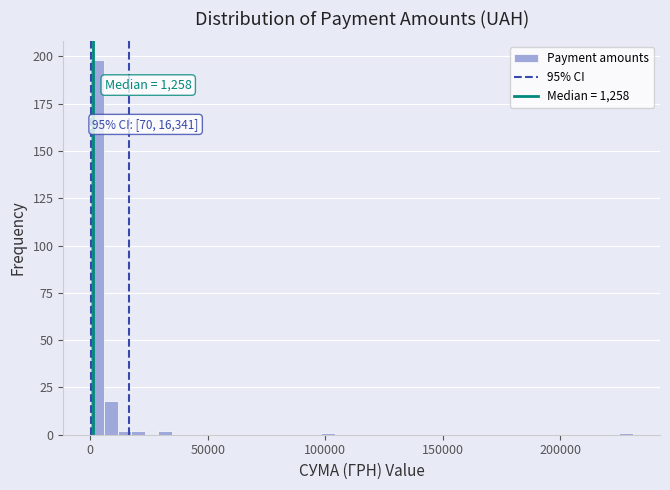

Read against the x-axis, roughly where is the centre of the tallest bar?

5000